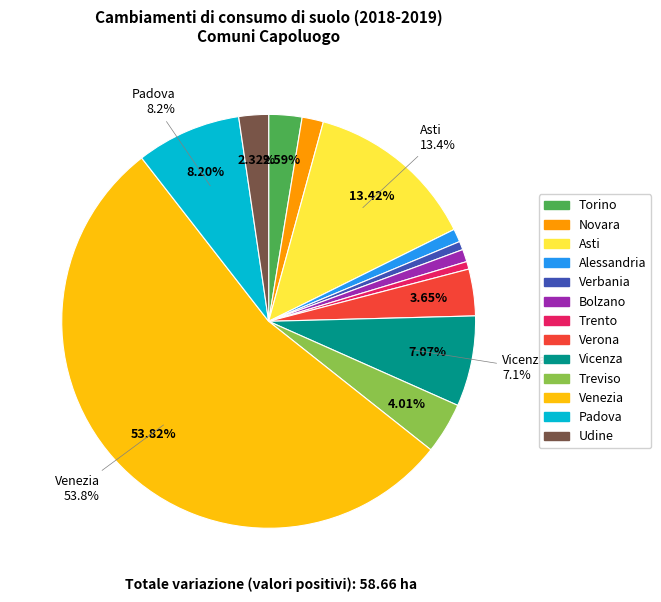

Count the number of slices in the pie.

13